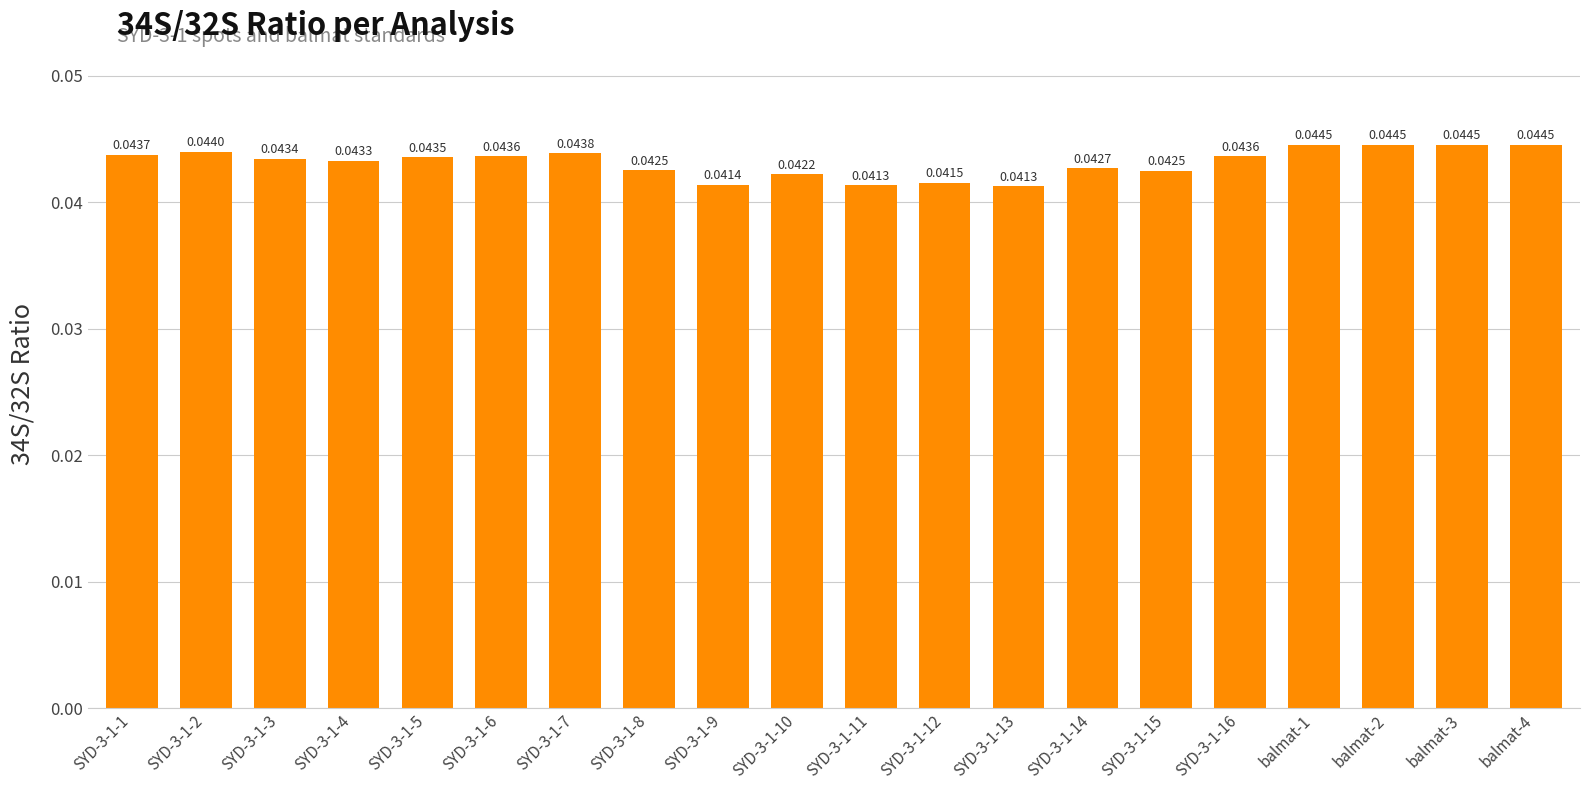

Which has a higher value, SYD-3-1-7 or SYD-3-1-14?

SYD-3-1-7